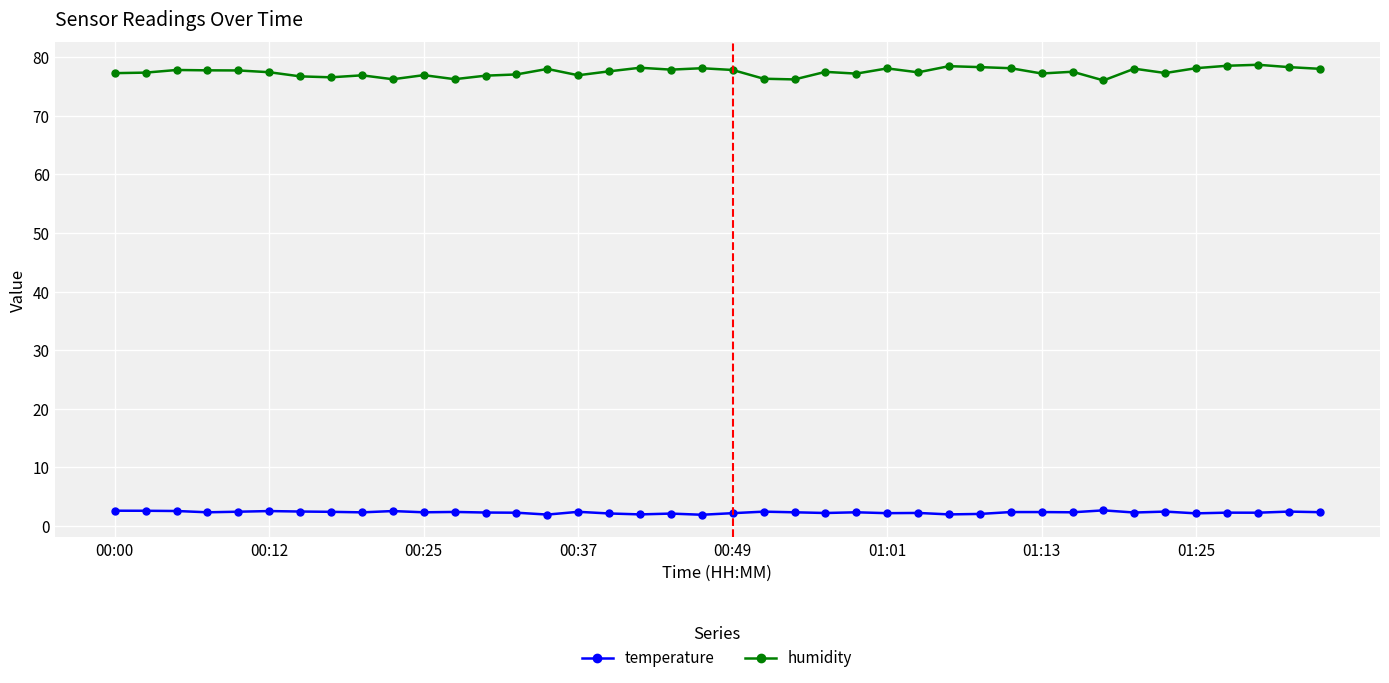

What are all the series names shown in the legend?

temperature, humidity